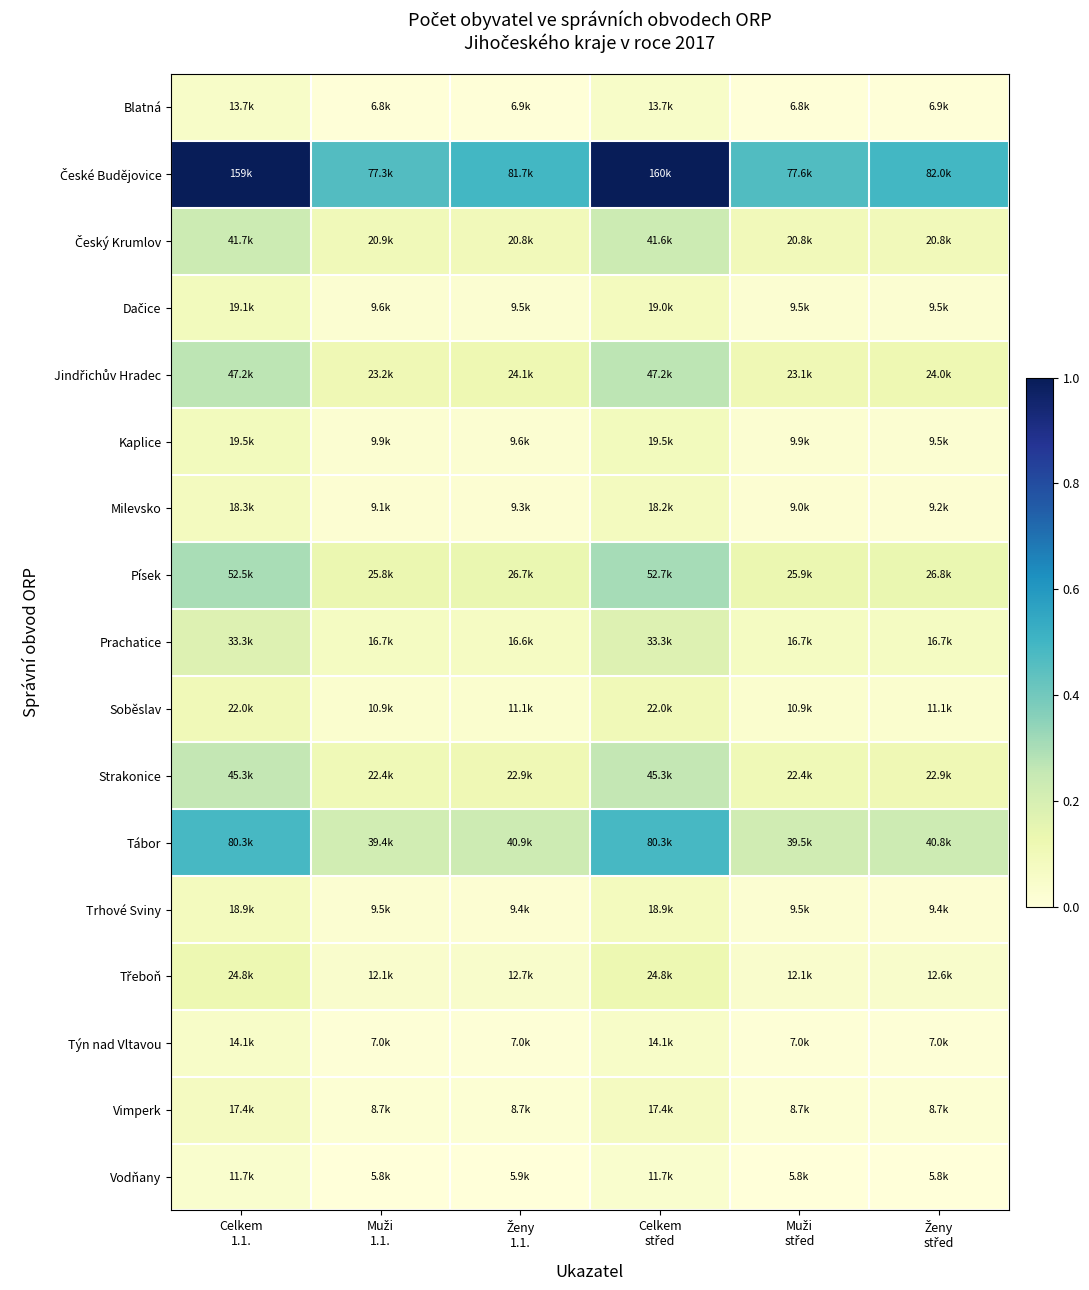

Which series has the largest total across all categories?

České Budějovice